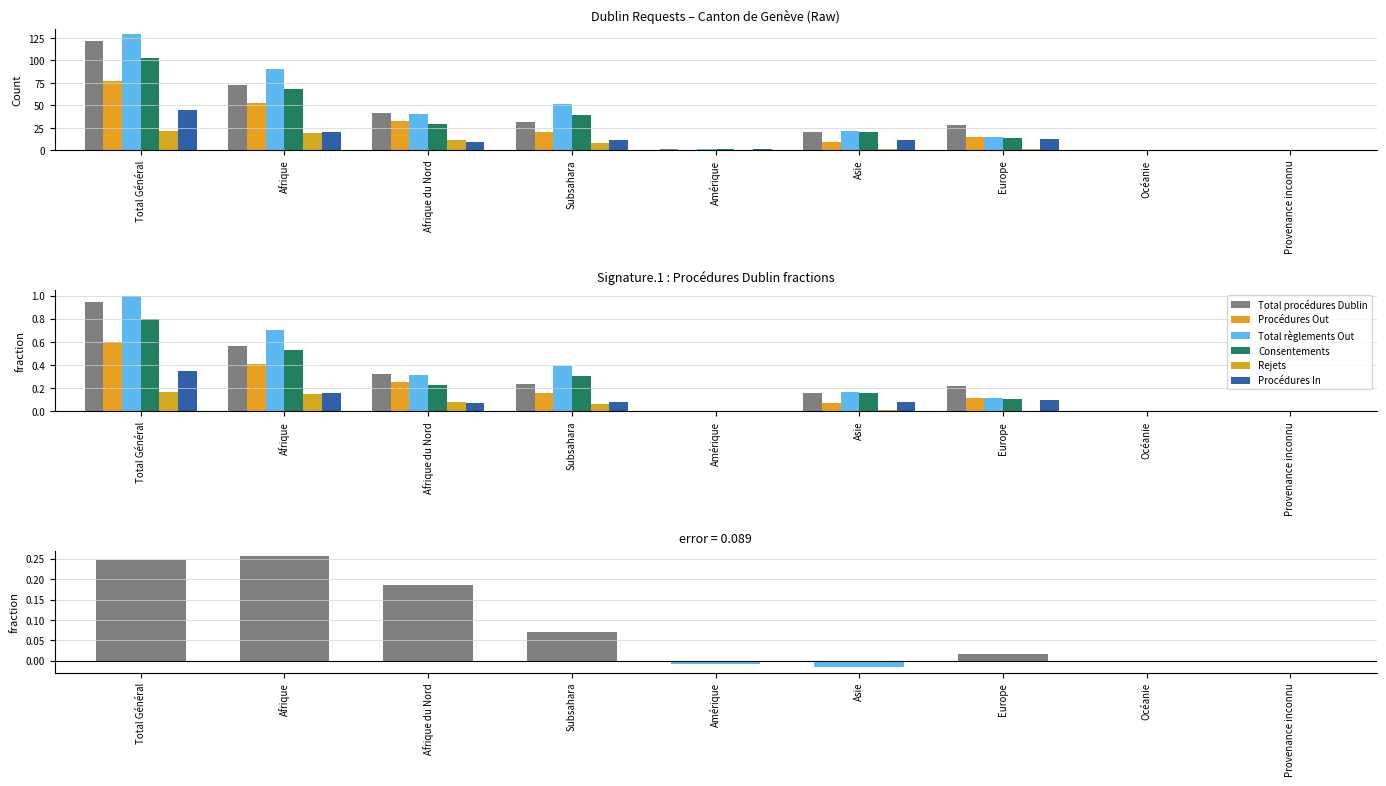

At which category does the chart reach its minimum across all series?

Océanie